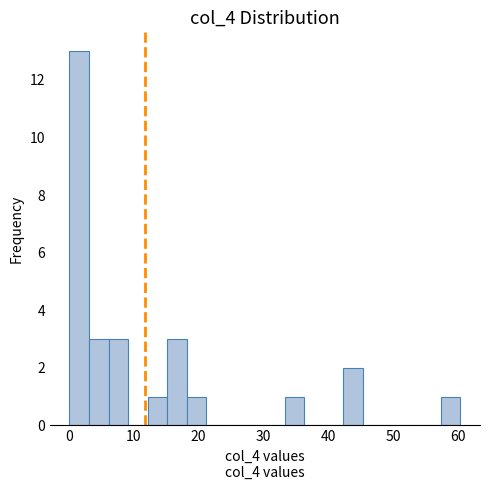

Read against the x-axis, roughly where is the centre of the tallest bar?

2